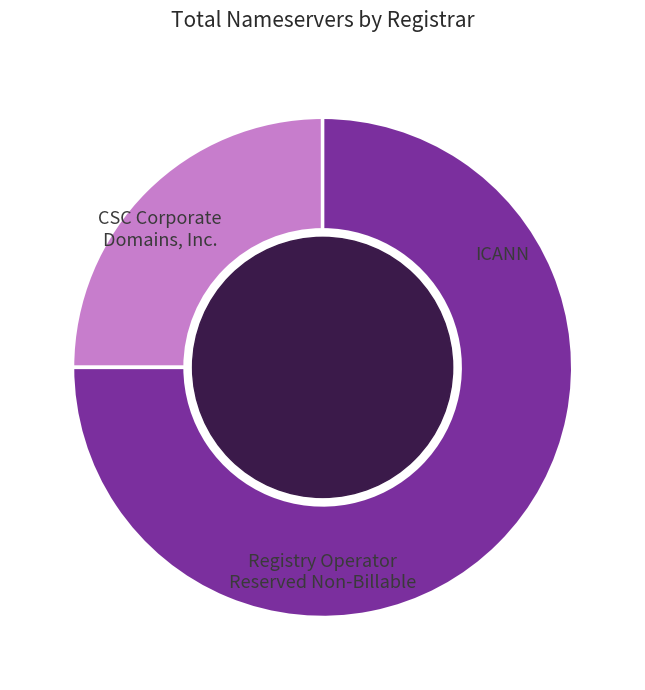

Is there a majority slice in this chart?

Yes